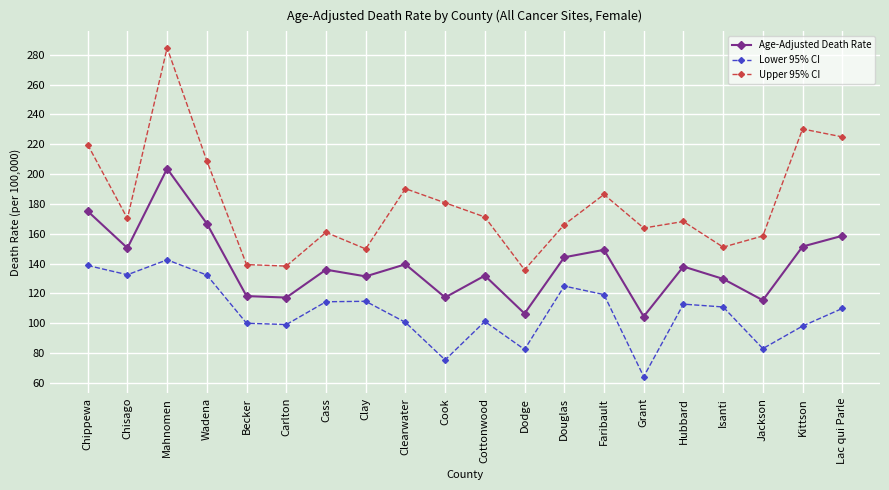

At which category does the chart reach its peak across all series?

Mahnomen